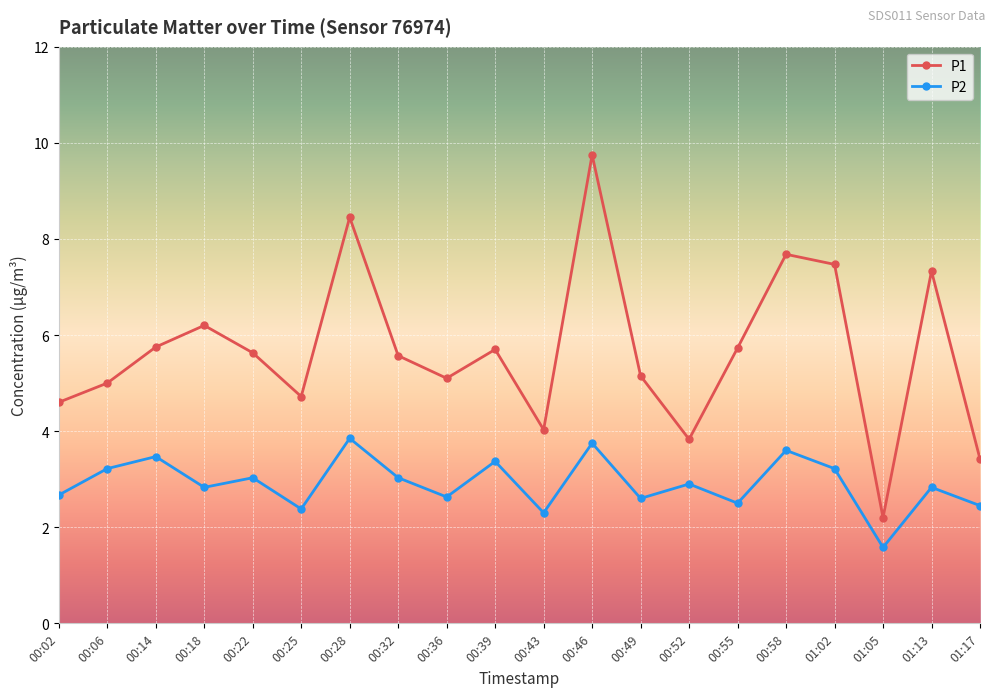

True or false: P2 and P1 intersect in this chart.

False